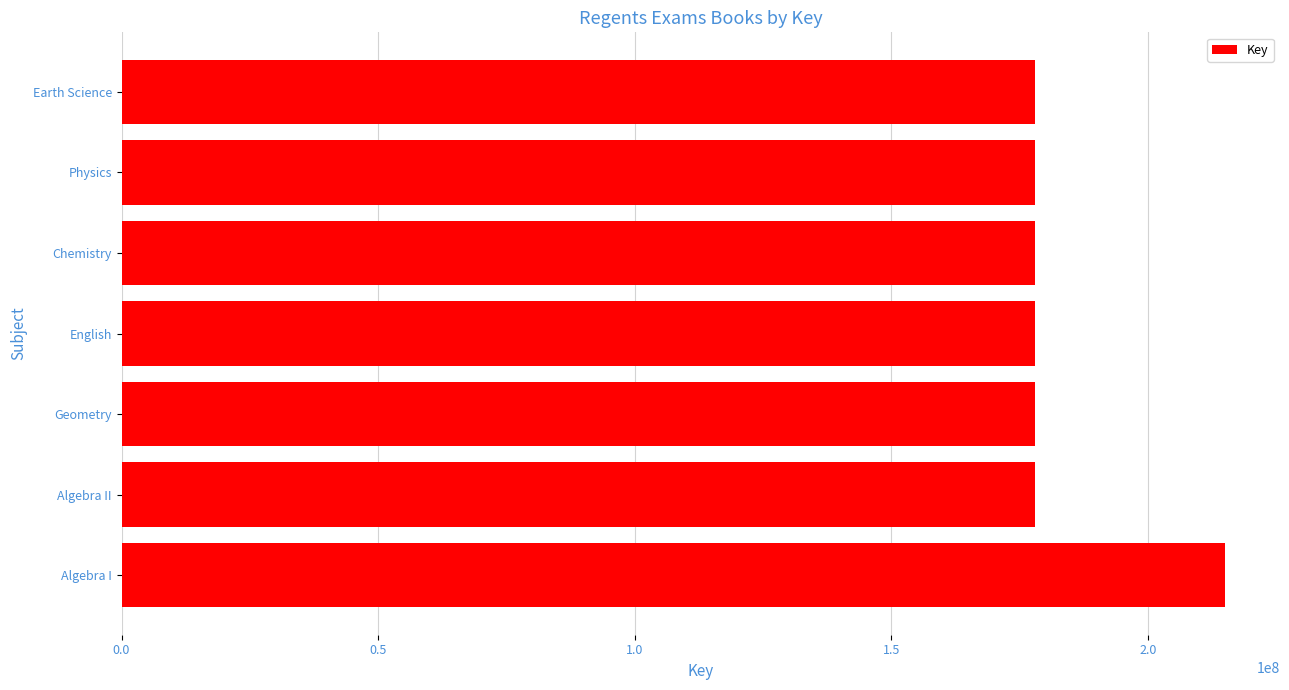

What is the average value?

183225758